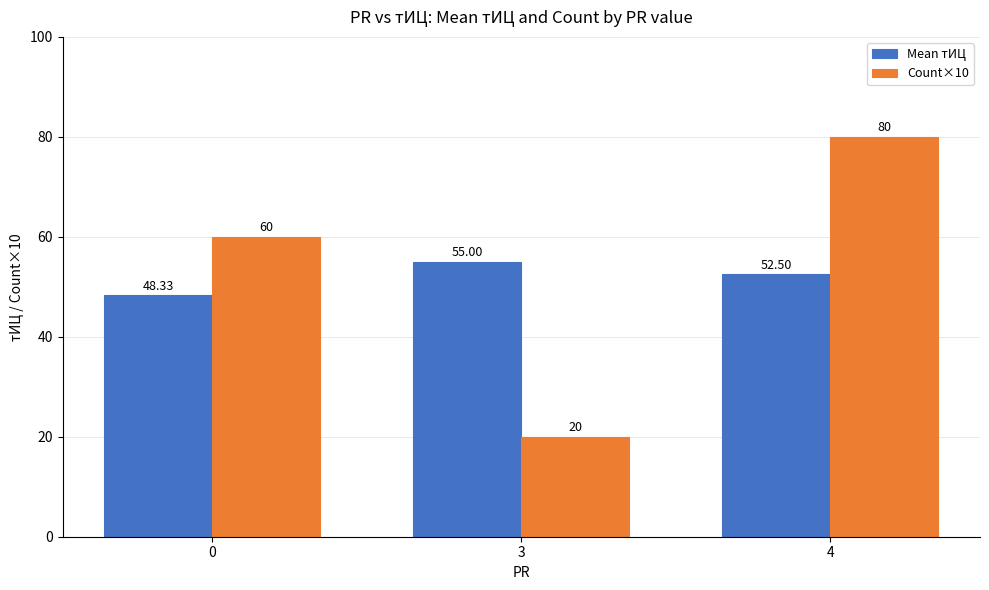

How many groups of bars are there?

3